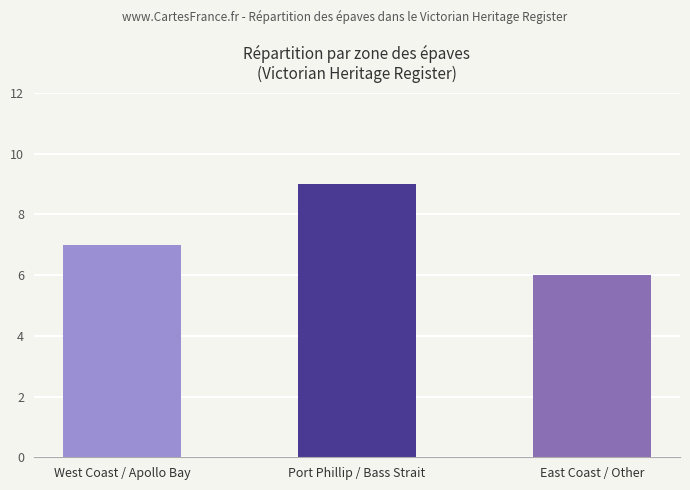

What value does the data have at Port Phillip / Bass Strait?

9